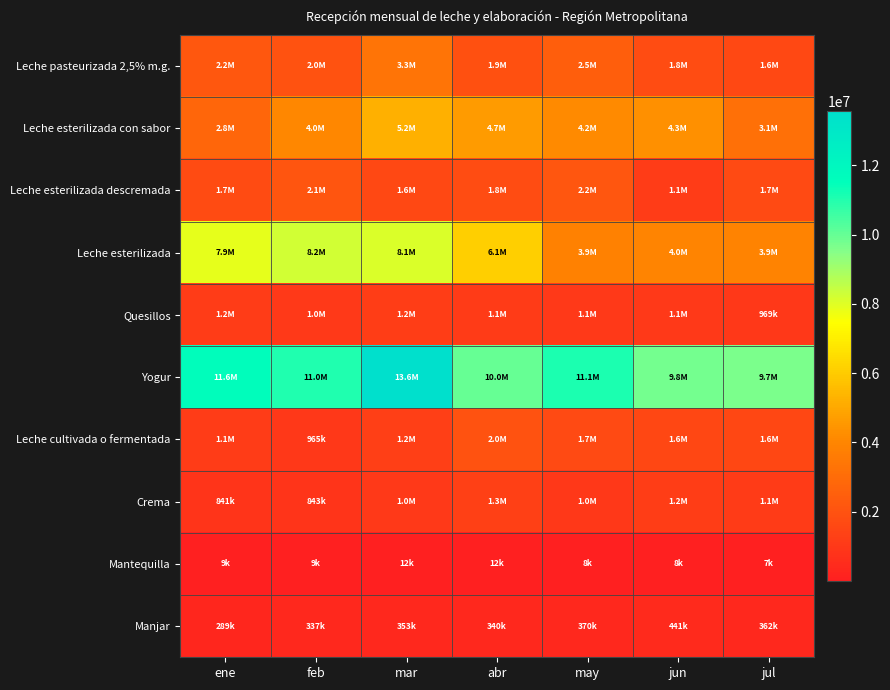

Reading left to right, what are all the values shown in this chart?

Leche pasteurizada 2,5% m.g.: ene=2214040	feb=1981170	mar=3317040	abr=1914310	may=2490760	jun=1806160	jul=1615960
Leche esterilizada con sabor: ene=2802850	feb=4048960	mar=5231130	abr=4654170	may=4186970	jun=4342910	jul=3146830
Leche esterilizada descremada: ene=1732930	feb=2115600	mar=1612230	abr=1757540	may=2172860	jun=1145540	jul=1651940
Leche esterilizada: ene=7889977	feb=8226625	mar=8094065	abr=6112637	may=3871168	jun=3953010	jul=3911310
Quesillos: ene=1157014	feb=1017871	mar=1202218	abr=1078074	may=1059202	jun=1059347	jul=969286
Yogur: ene=11609607	feb=11045385	mar=13560211	abr=9994348	may=11121270	jun=9765528	jul=9672612
Leche cultivada o fermentada: ene=1144725	feb=964939	mar=1229980	abr=1985203	may=1684574	jun=1577970	jul=1569029
Crema: ene=841190	feb=843464	mar=1015316	abr=1295108	may=1000428	jun=1186103	jul=1086186
Mantequilla: ene=8550	feb=8825	mar=11975	abr=11700	may=8150	jun=8300	jul=7075
Manjar: ene=289280	feb=337440	mar=353430	abr=339780	may=369620	jun=441280	jul=362090